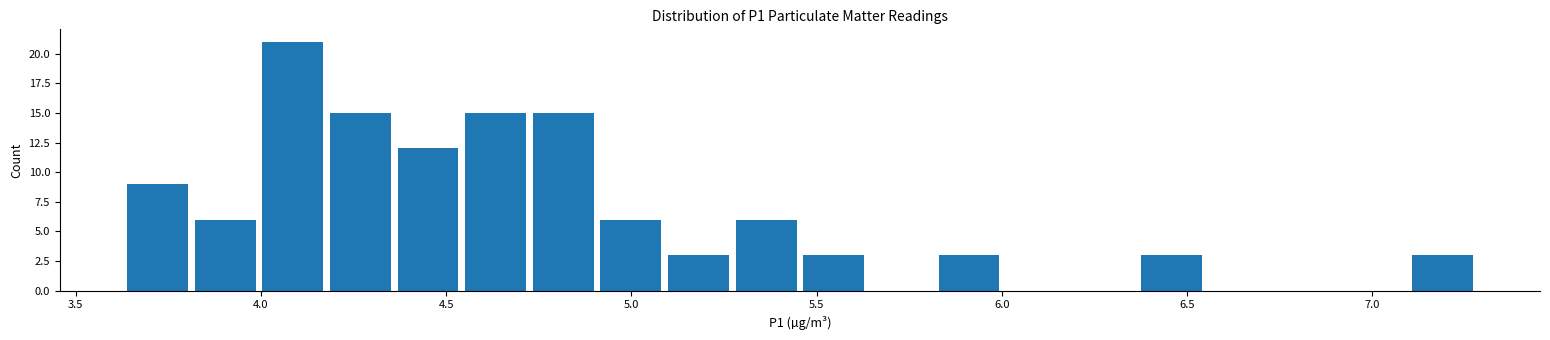

Around what value on the x-axis is the tallest bar? Give the approximate position of its centre, as read against the axis.

4.10